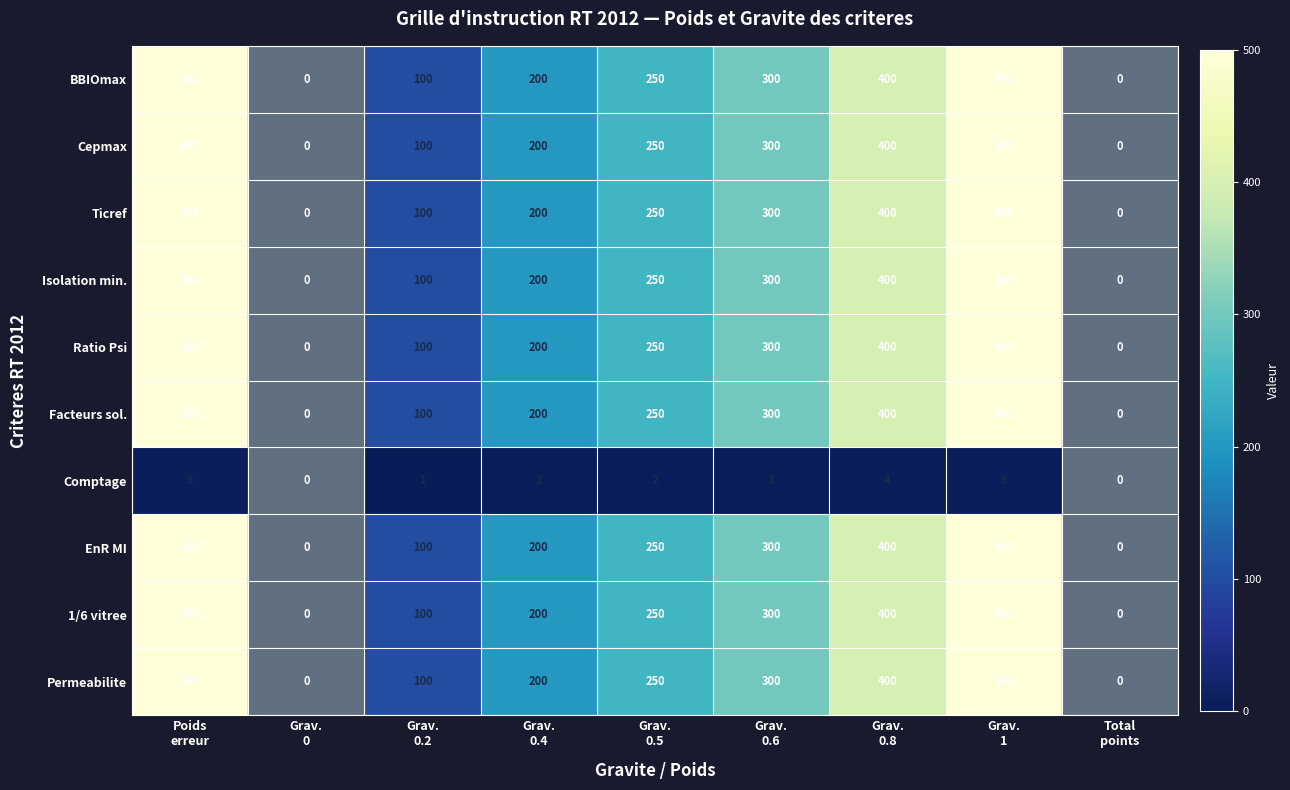

At how many categories does at least one series exceed 56?

7